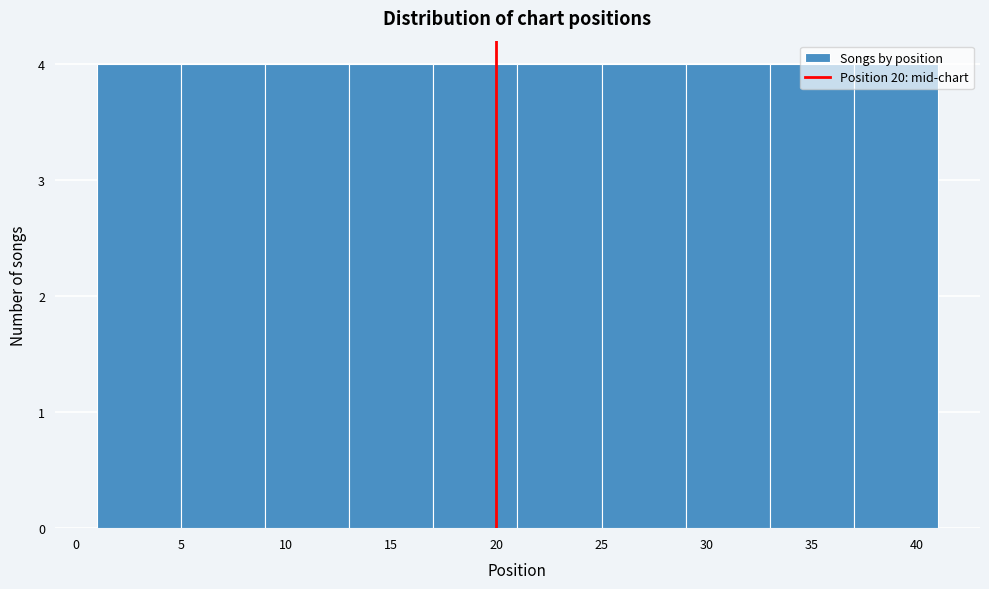

Reading left to right, list every bar in this chart as the range it spans on the x-axis followed by its height. The values are not printed on the chart, so give them approximately, as read against the axis.

1 to 5: 4
5 to 9: 4
9 to 13: 4
13 to 17: 4
17 to 21: 4
21 to 25: 4
25 to 29: 4
29 to 33: 4
33 to 37: 4
37 to 41: 4